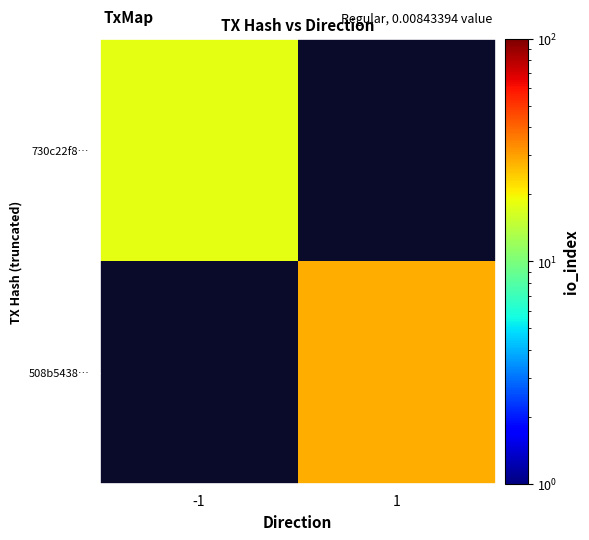

At which label does 730c22f8… reach its peak?

-1